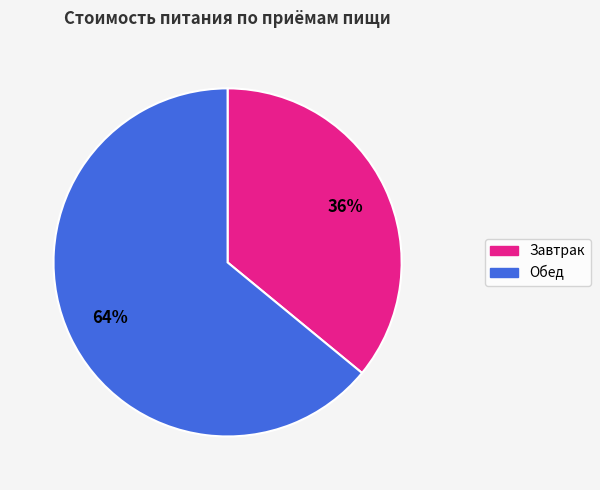

How many slices are in this pie chart?

2